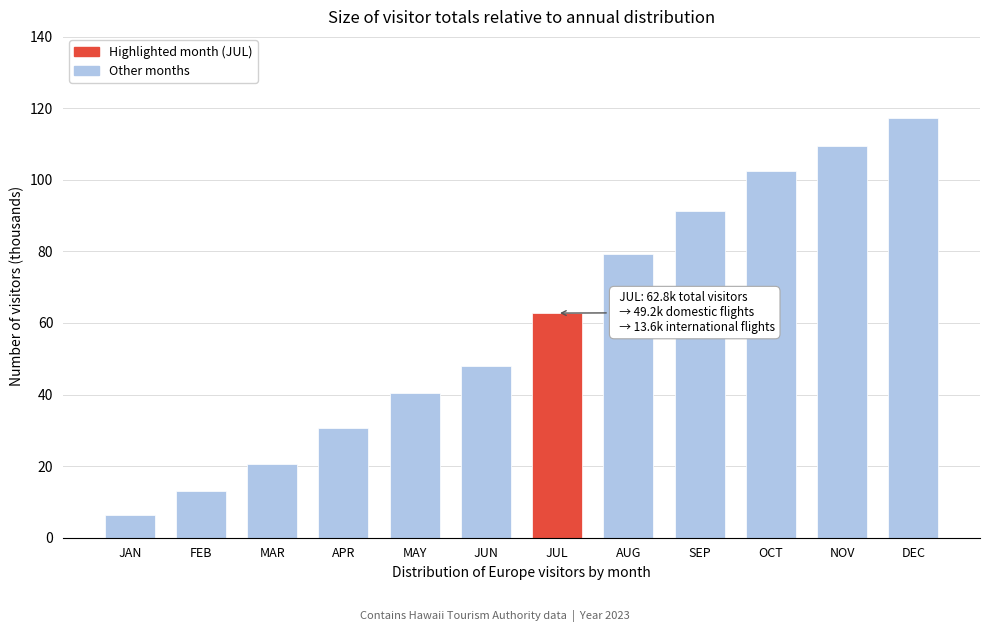

Reading left to right, what are all the values shown in this chart?

JAN=6.4	FEB=13.1	MAR=20.5	APR=30.7	MAY=40.5	JUN=47.9	JUL=62.8	AUG=79.2	SEP=91.2	OCT=102.4	NOV=109.5	DEC=117.2